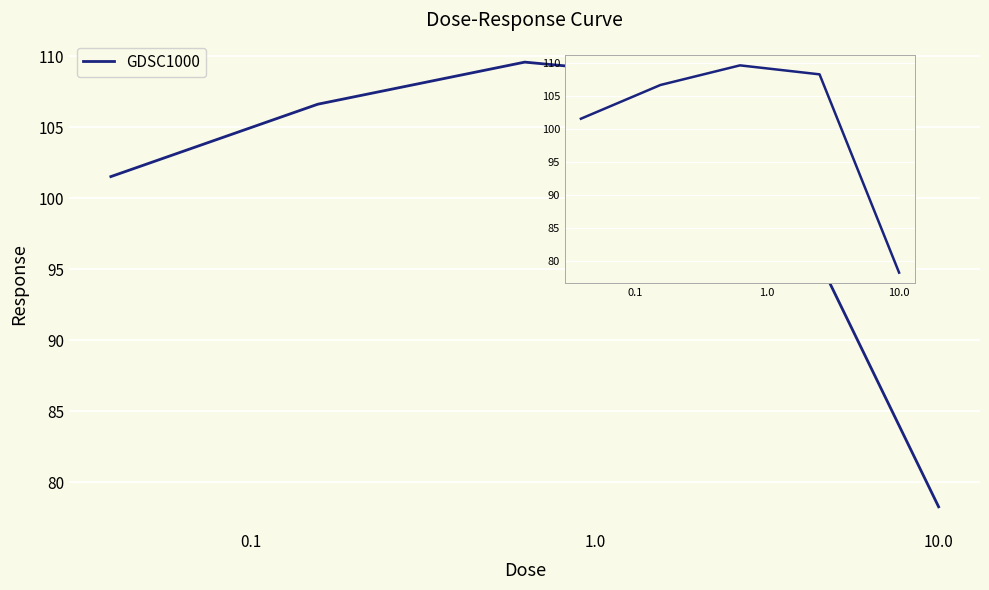

What is the greatest value displayed?

109.6